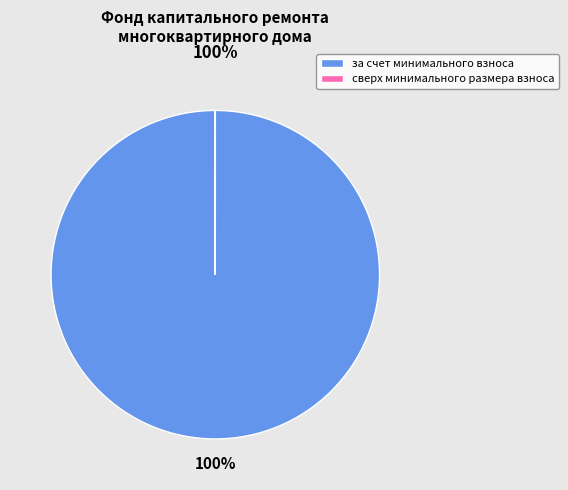

To the nearest percent, what is the difference between the largest and smallest slice percentages?

100%